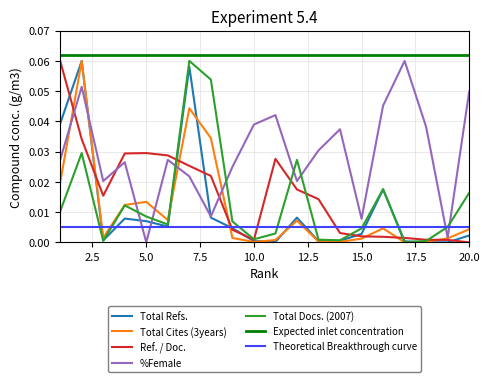

What is the sum of all Ref. / Doc. values?

0.3